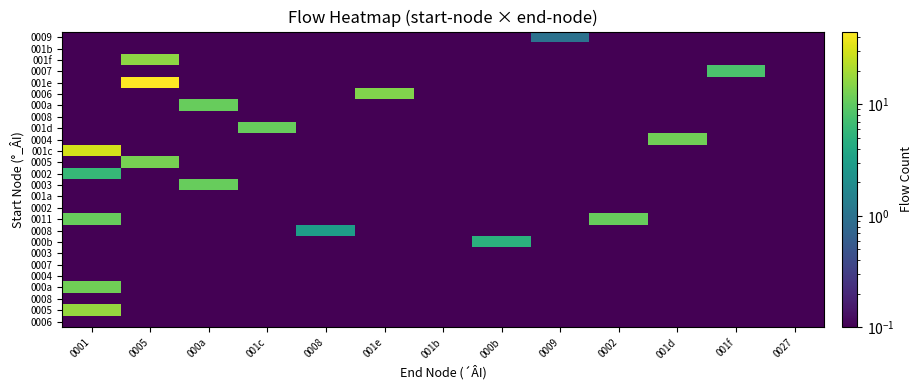

What is the smallest value displayed?

0.1